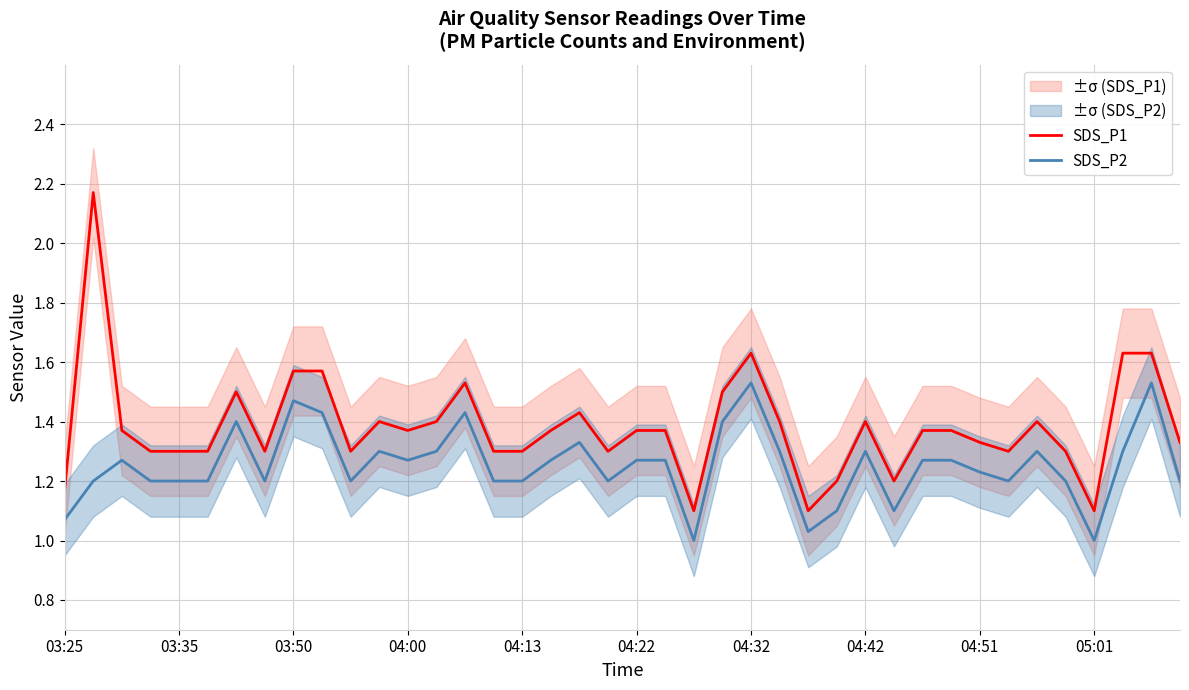

True or false: SDS_P2 and SDS_P1 cross at least once.

False